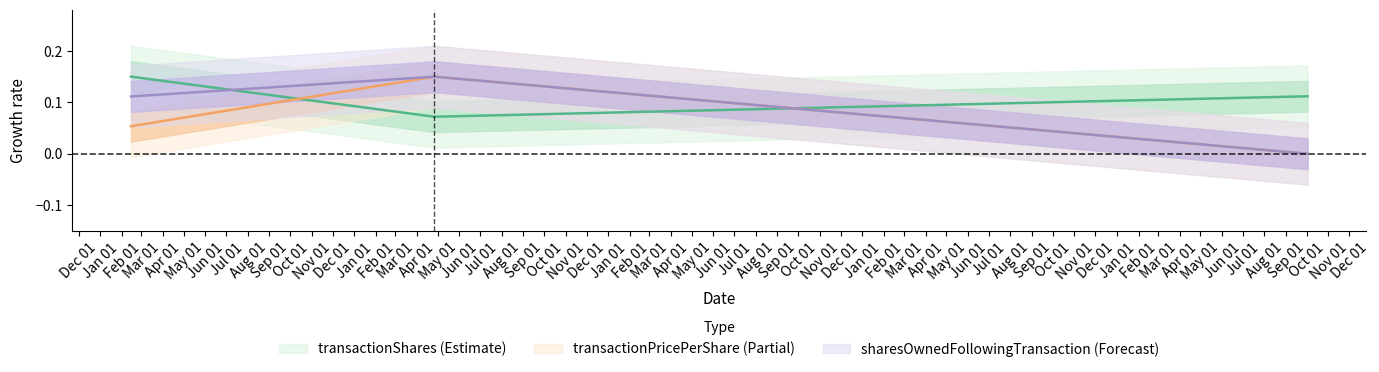

Which series has the largest total across all categories?

transactionShares